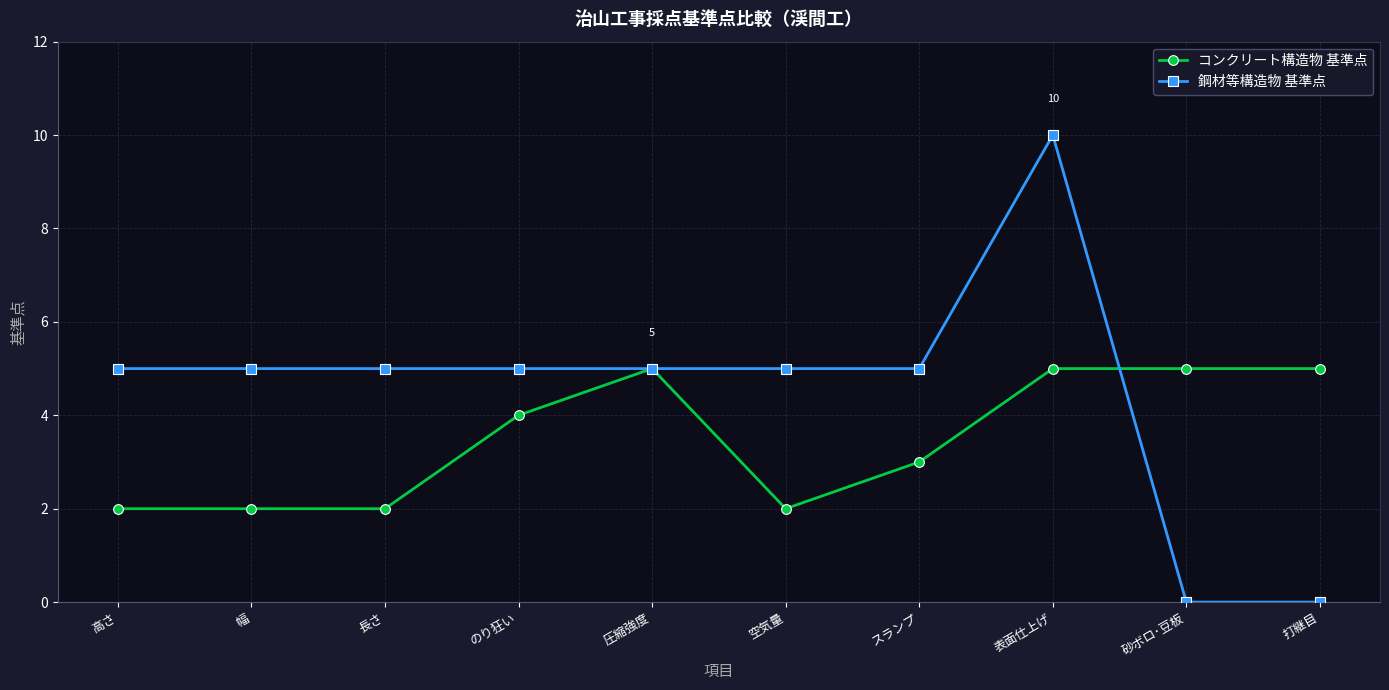

True or false: 鋼材等構造物 基準点 has more than 0 interior local peaks.

True